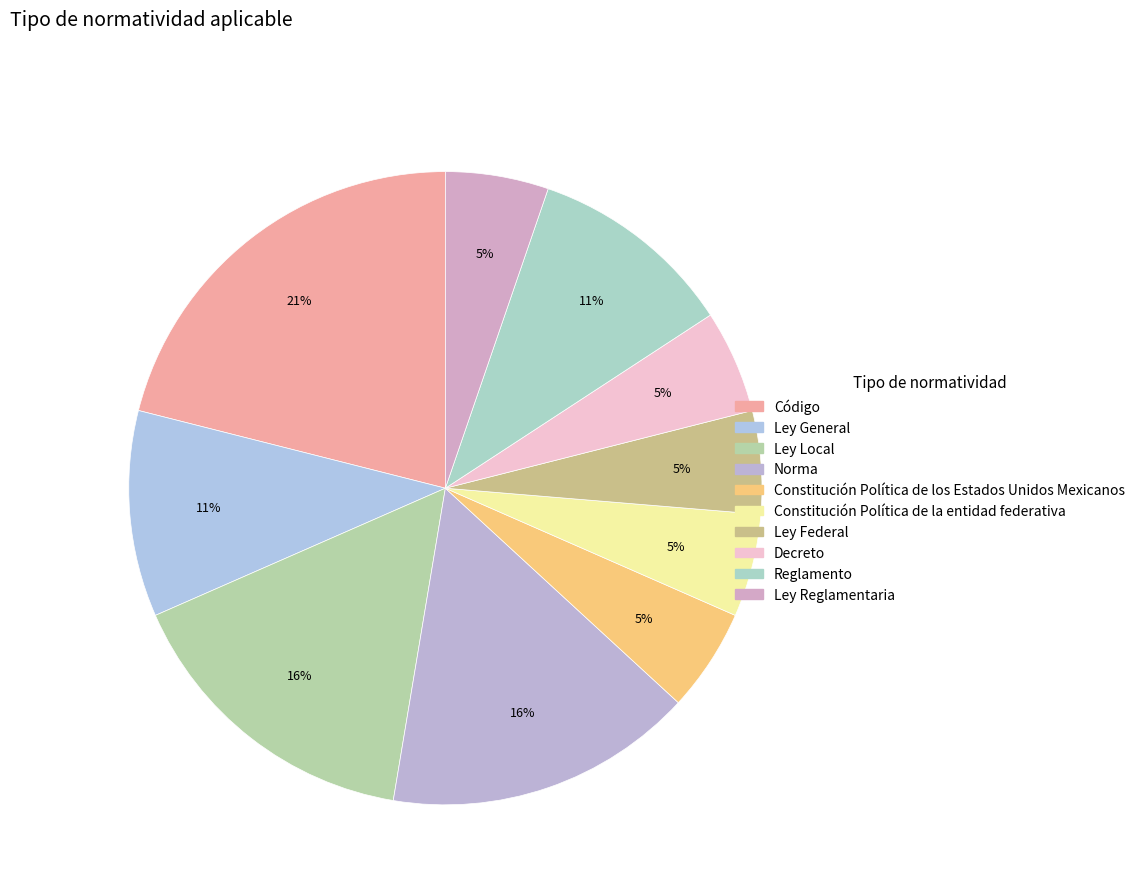

To the nearest percent, what portion does Decreto represent?

5%